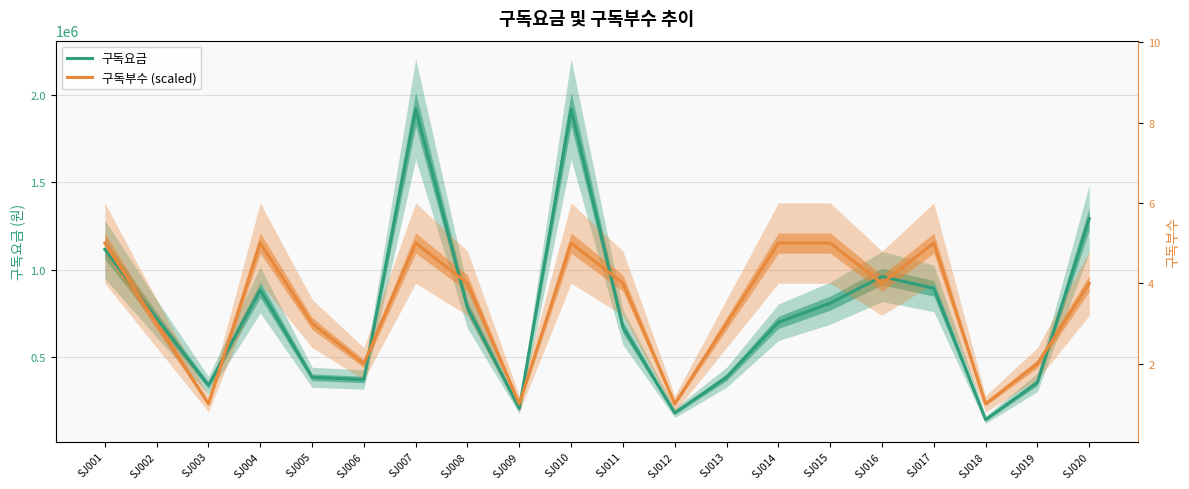

List the series in order of their overall mean, highest first.

구독부수 (scaled), 구독요금